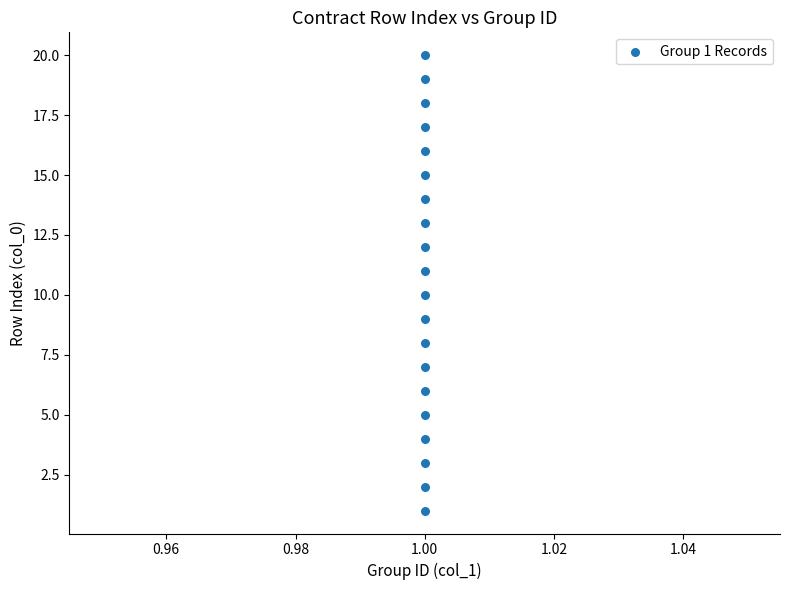

What is the range of Y values (max minus min)?

19